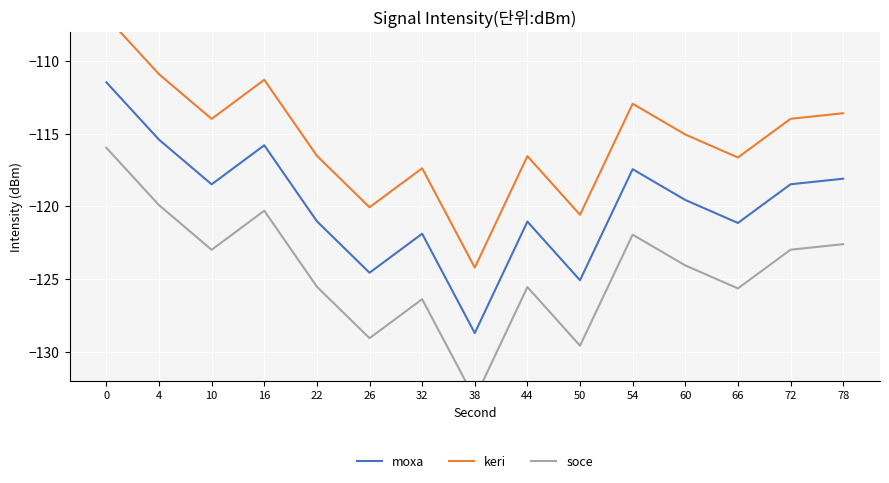

Which series has the largest total across all categories?

keri